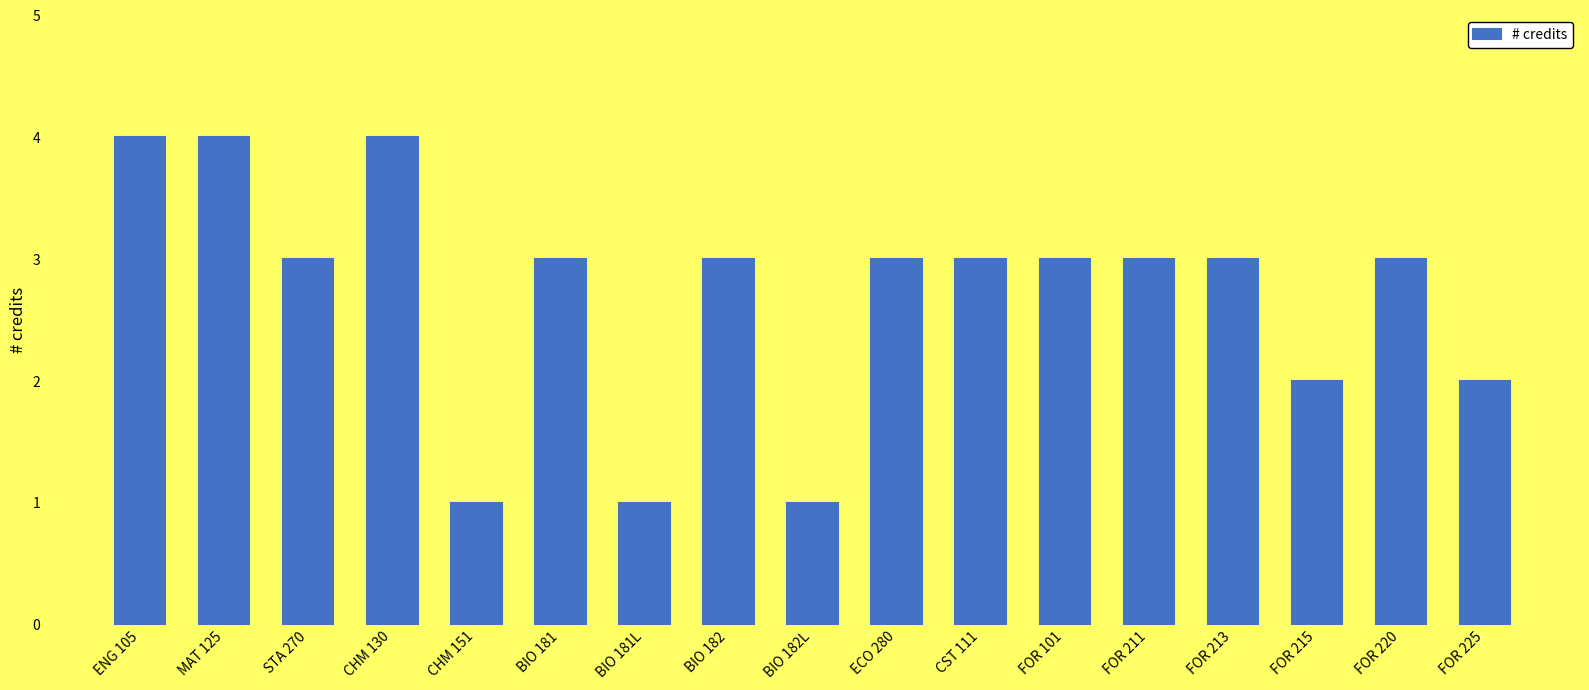

True or false: the data shows 5 at FOR 101.

False